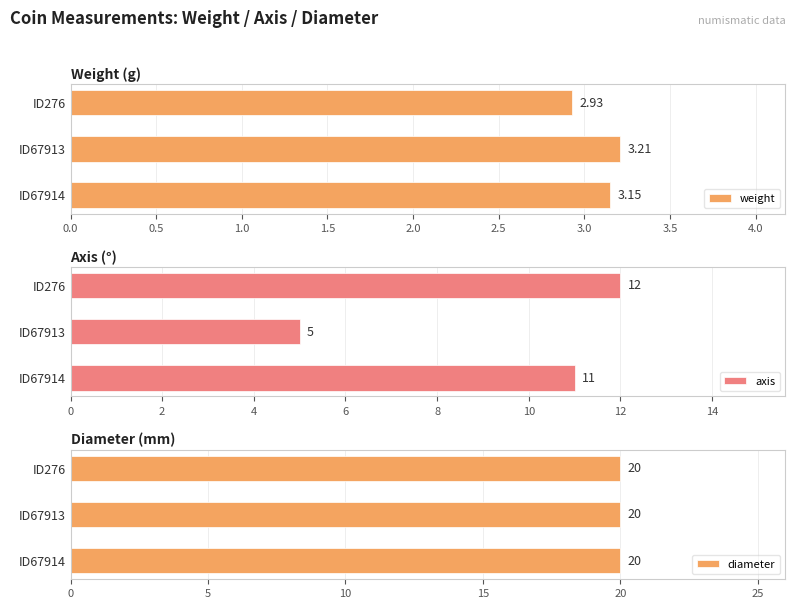

What is the approximate value of axis at ID67913?

5